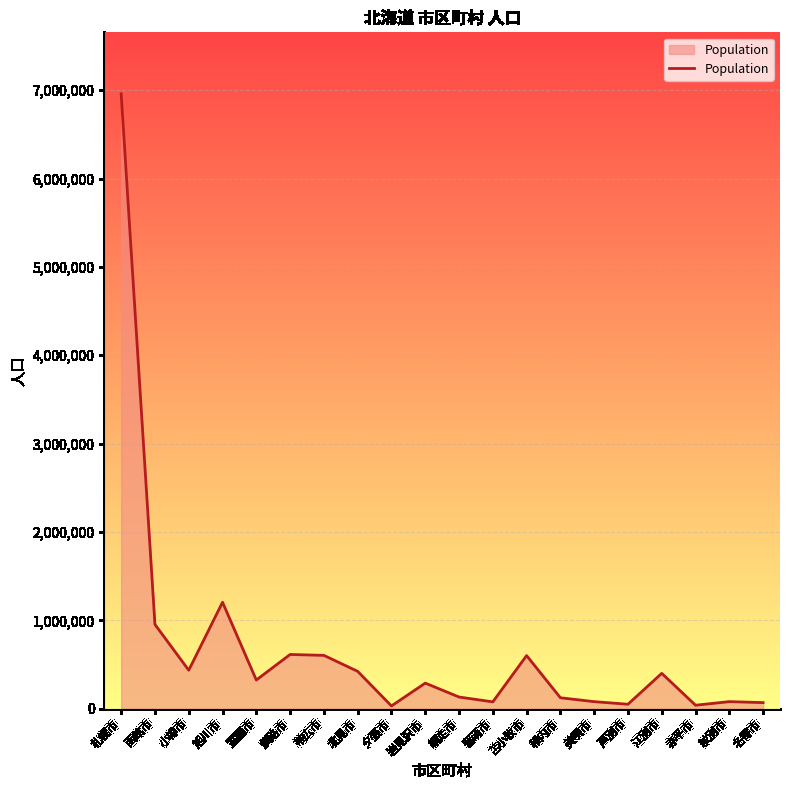

Is it true that the value at 釧路市 is 614130?

True